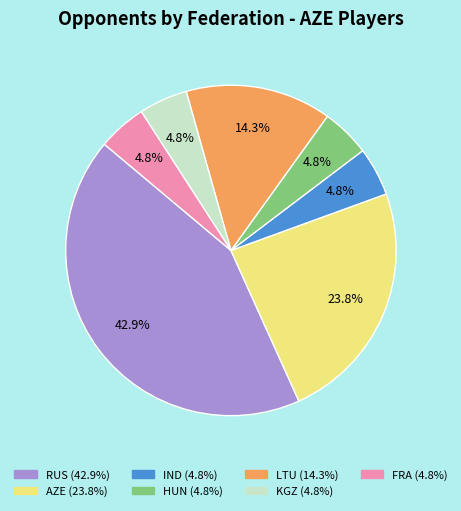

Is there any slice that represents more than half of the pie?

No